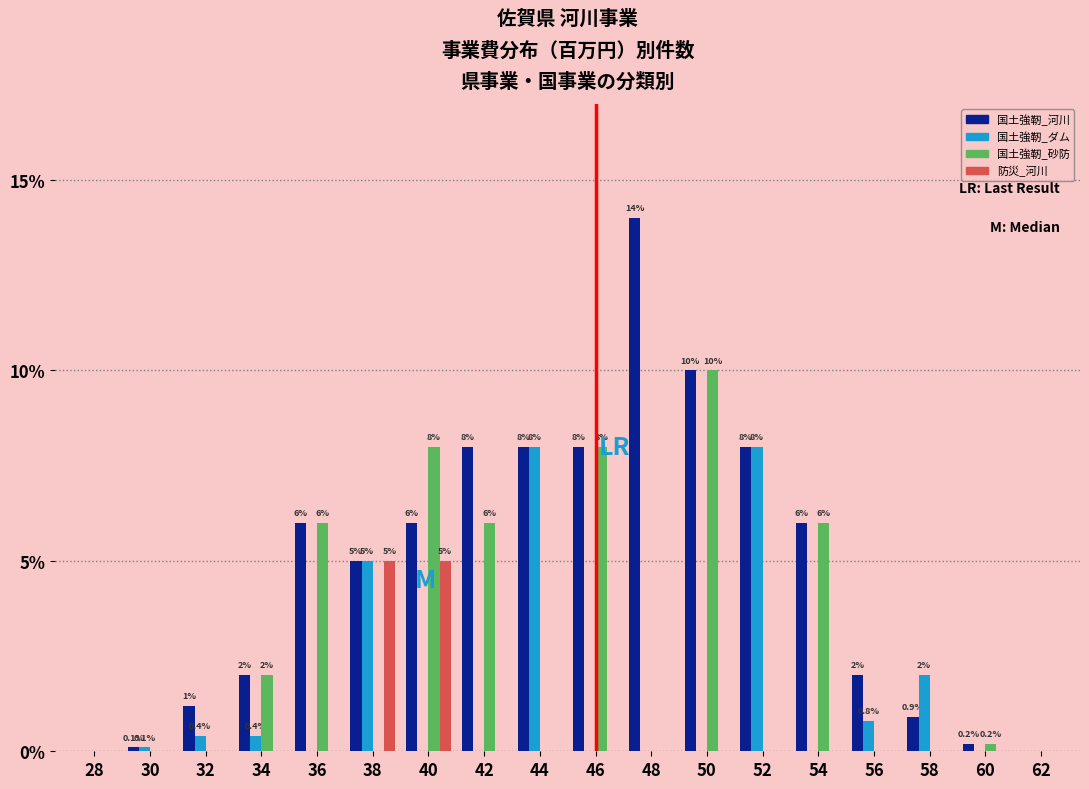

Which category has the highest value in the 国土強靭_河川 series?

48